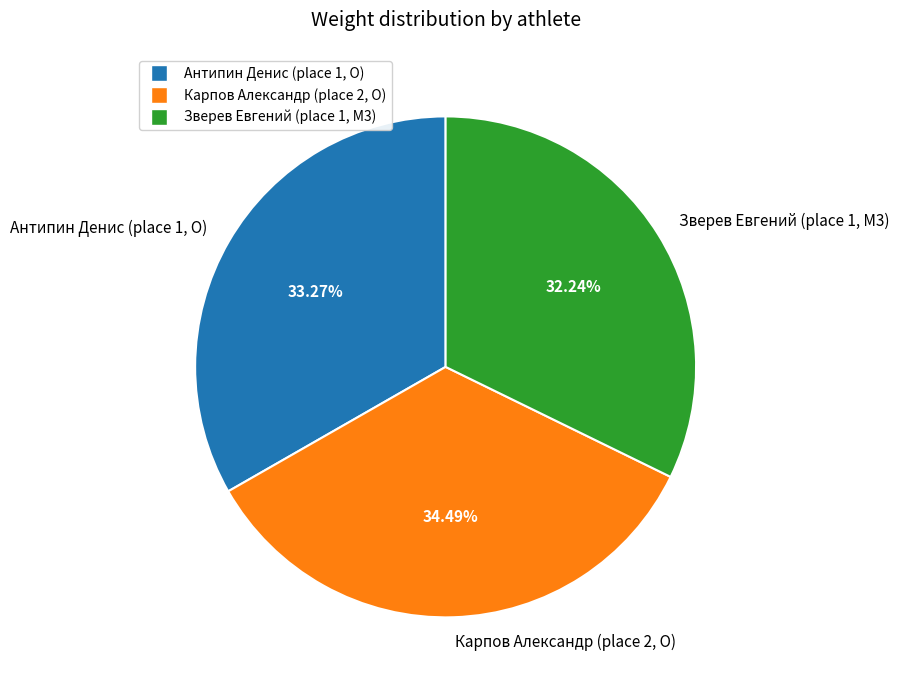

Count the number of slices in the pie.

3